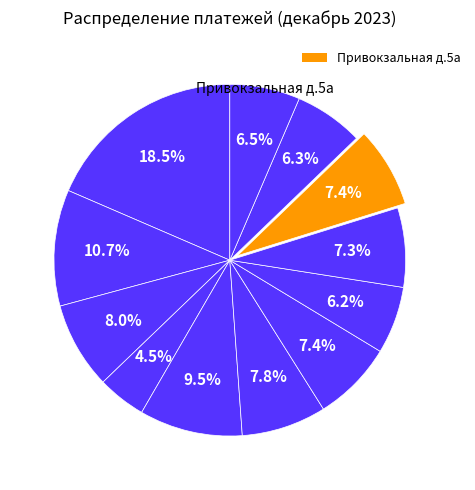

To the nearest percent, what is the average slice percentage?

8%